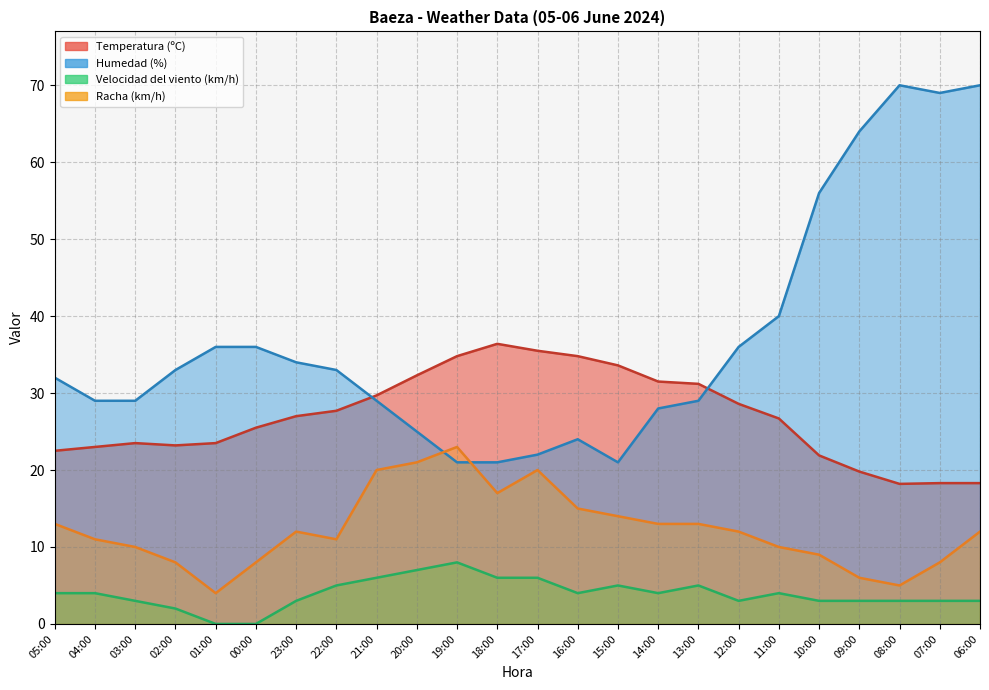

The Racha (km/h) series shows 1.4 at 01:00. True or false?

False